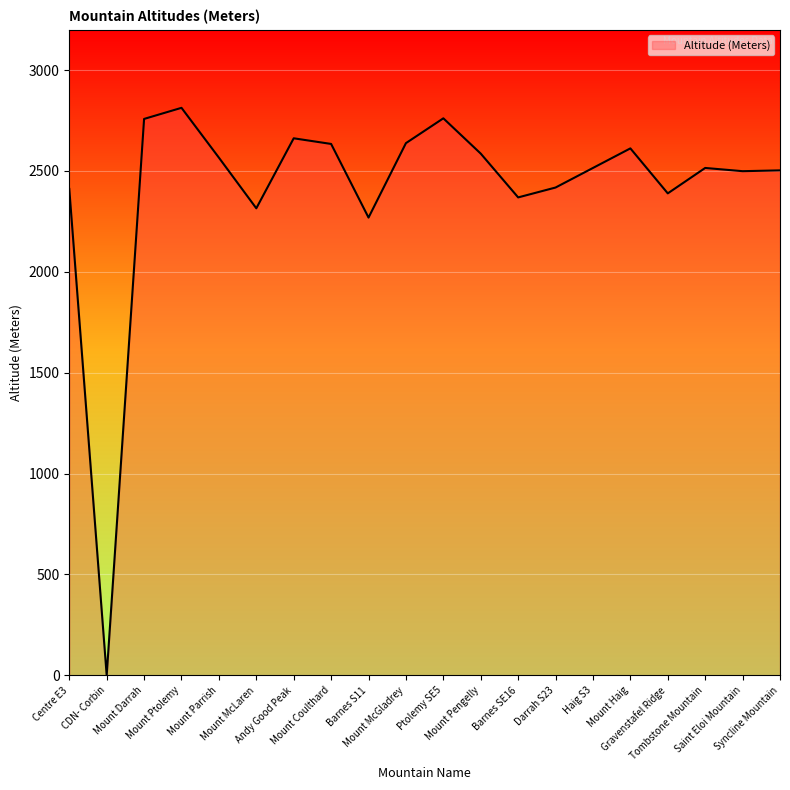

What is the difference between the maximum and minimum values?

2813